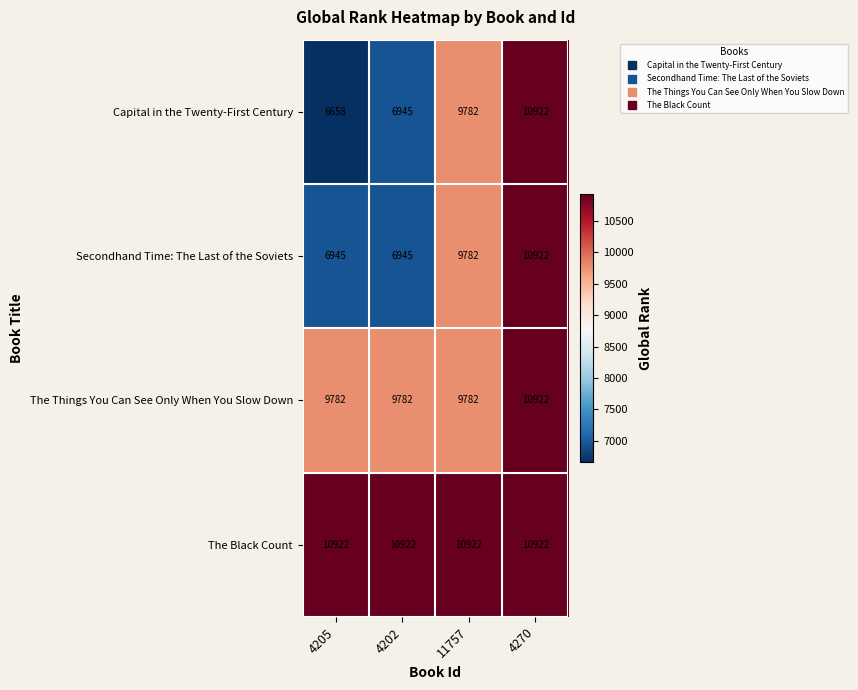

Reading left to right, transcribe all the data shown in this chart.

Capital in the Twenty-First Century: 4205=6658	4202=6945	11757=9782	4270=10922
Secondhand Time: The Last of the Soviets: 4205=6945	4202=6945	11757=9782	4270=10922
The Things You Can See Only When You Slow Down: 4205=9782	4202=9782	11757=9782	4270=10922
The Black Count: 4205=10922	4202=10922	11757=10922	4270=10922